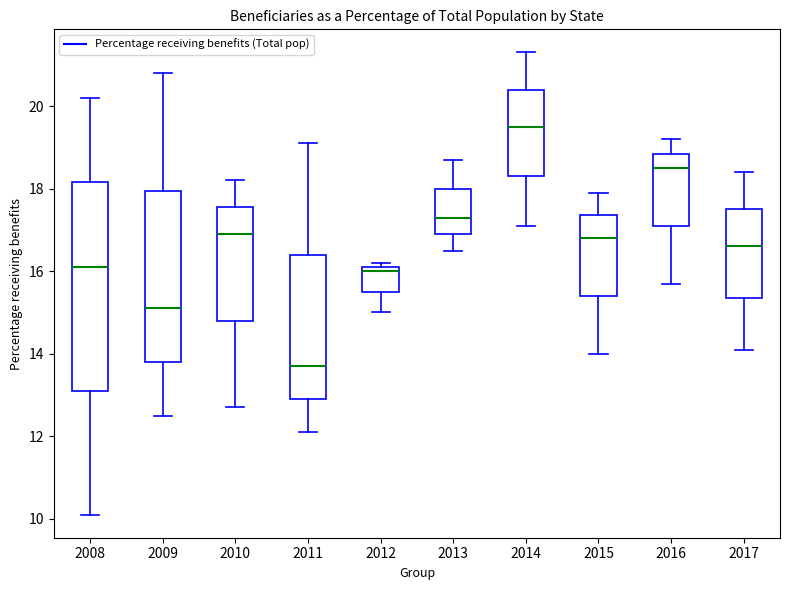

Where does the lower whisker of the box at x = 2009 end on the y-axis? The values are not printed on the chart, so give them approximately, as read against the axis.

12.6